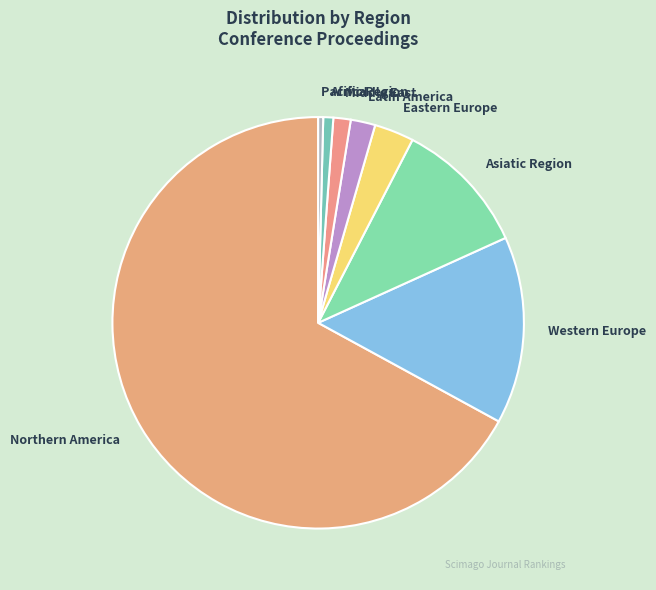

Which has a higher value, Asiatic Region or Pacific Region?

Asiatic Region